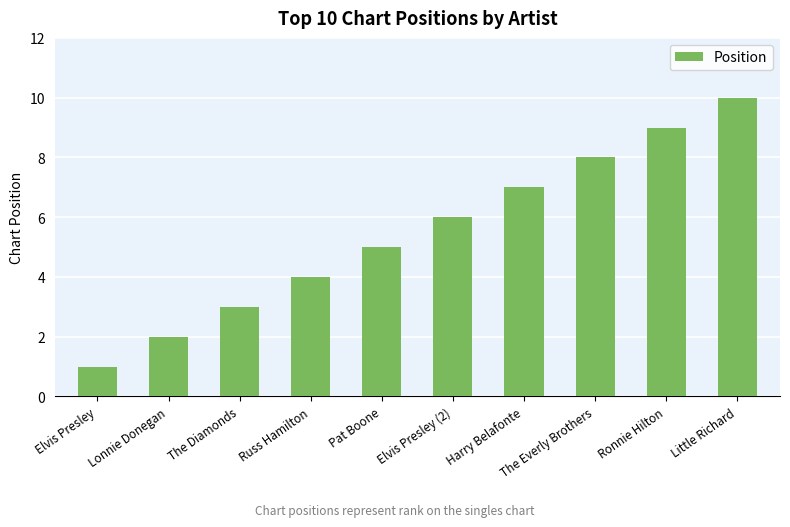

How many series are shown in this chart?

1